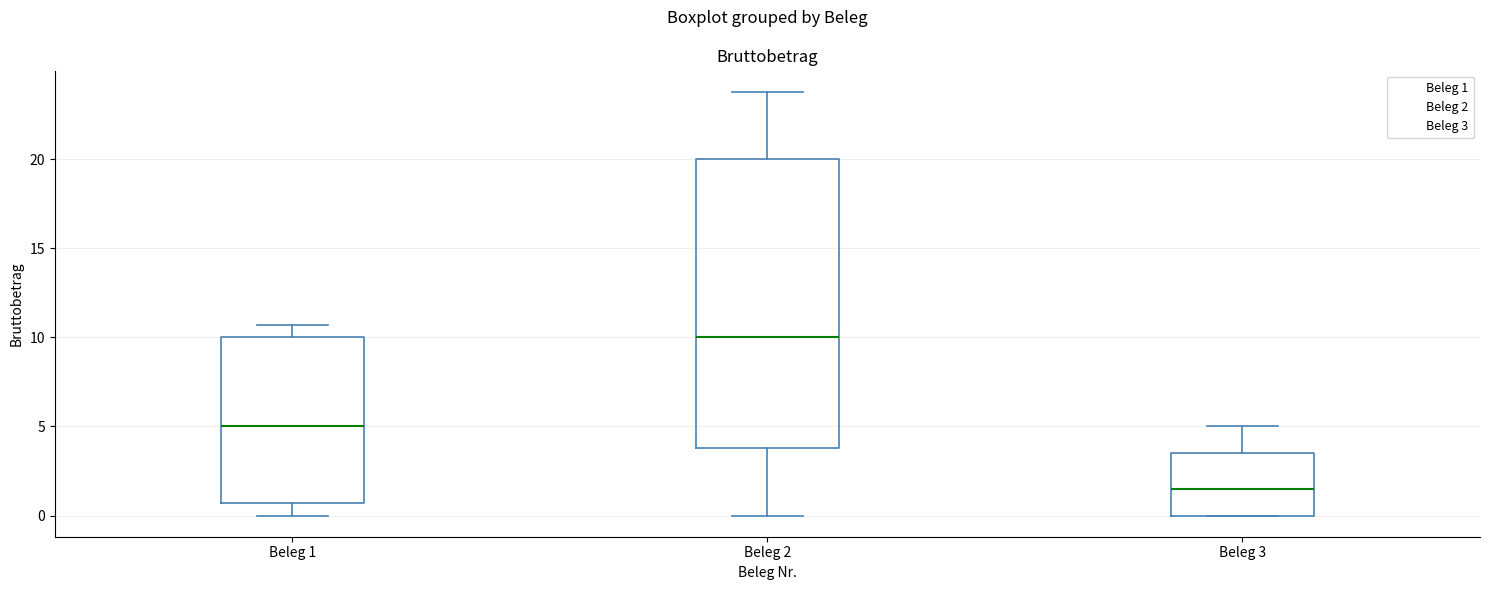

Comparing the boxes themselves (not the whiskers), which one is the tallest?

Beleg 2